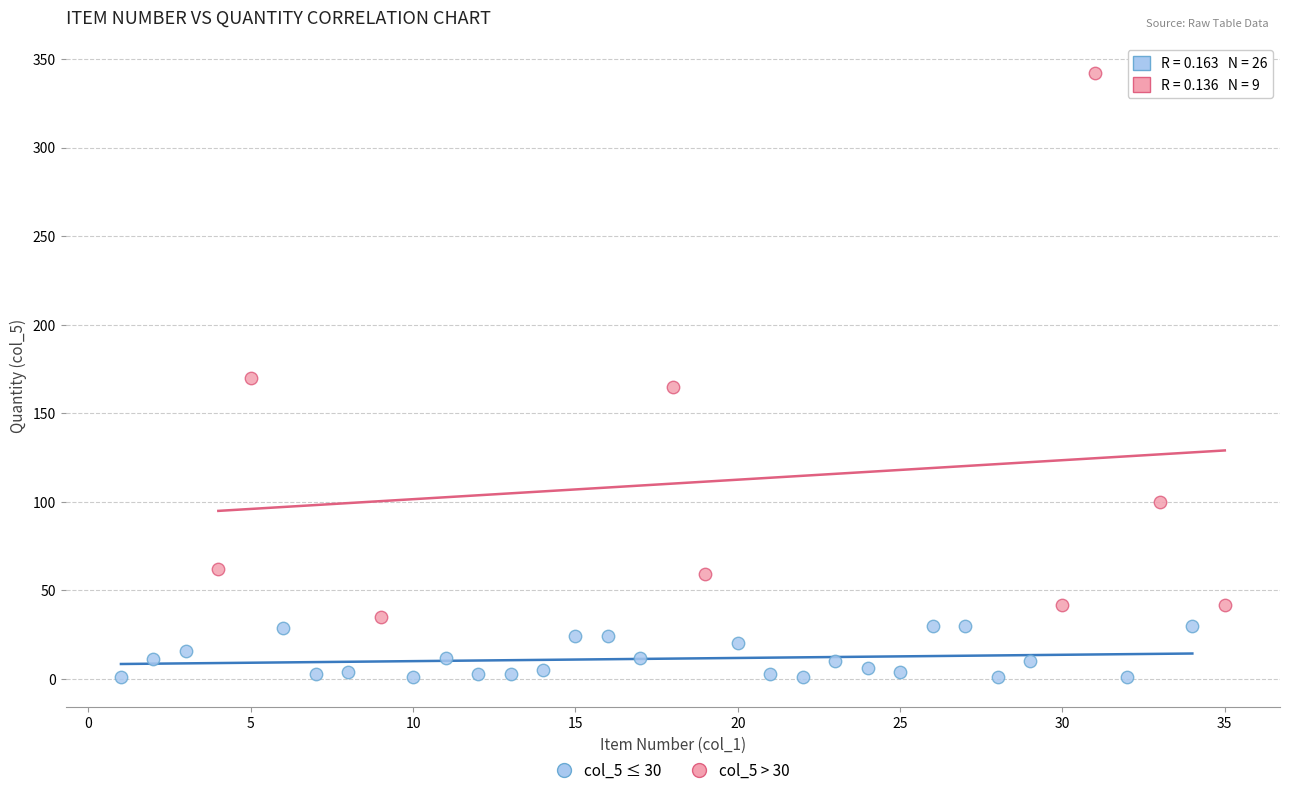

Which series has the largest Y range (max minus min)?

col_5 > 30